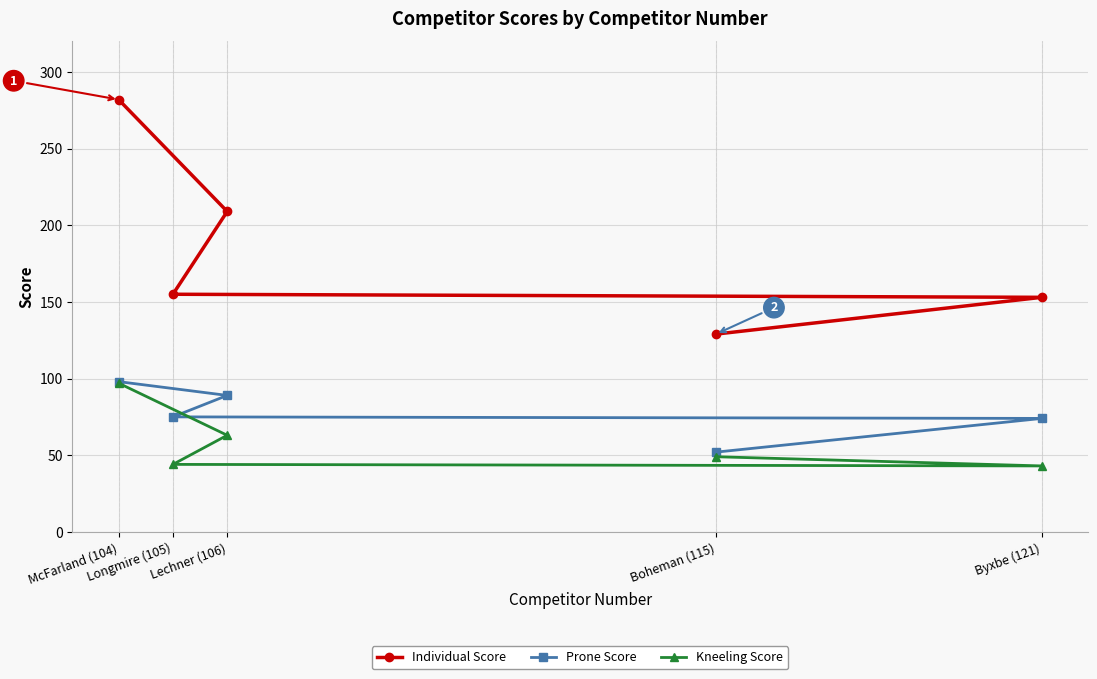

True or false: Kneeling Score has a value of 49 at Boheman (115).

True